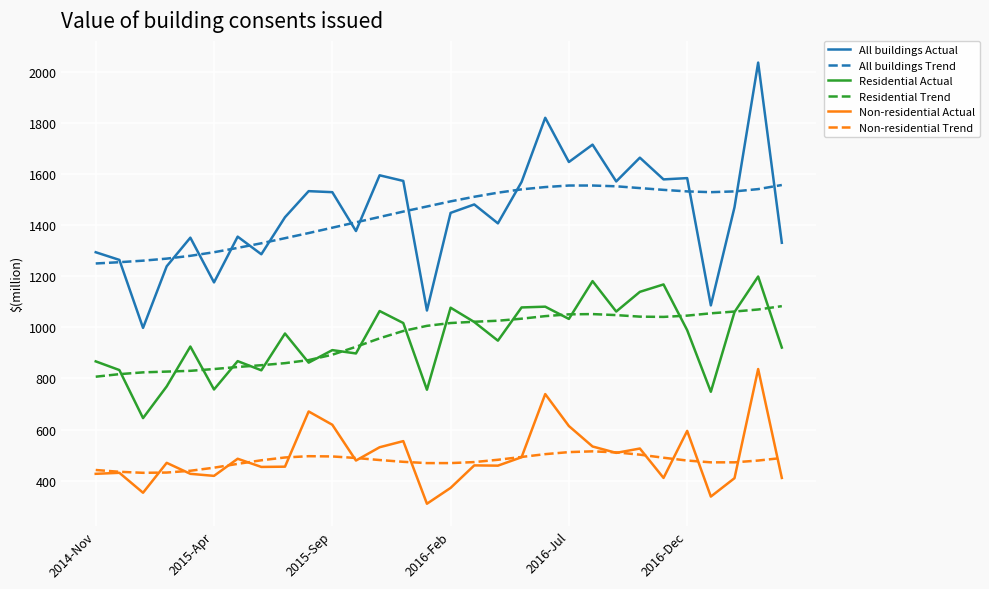

What is the minimum value for Residential Trend?

807